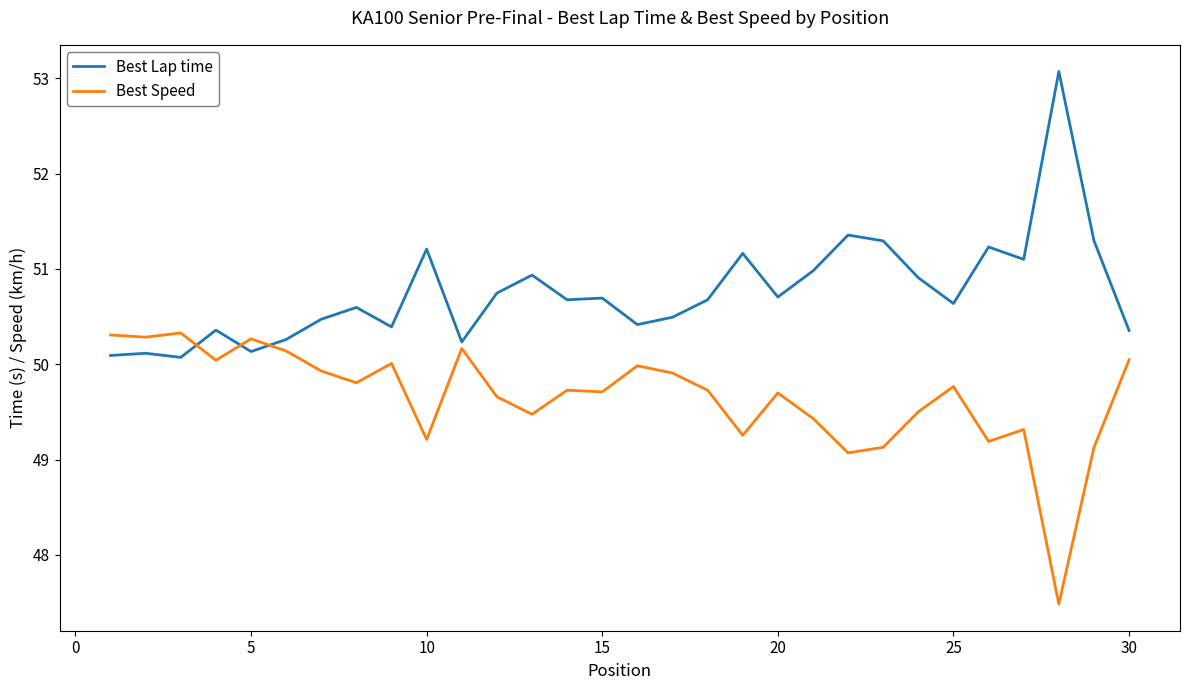

What is the sum of all Best Lap time values?

1522.7